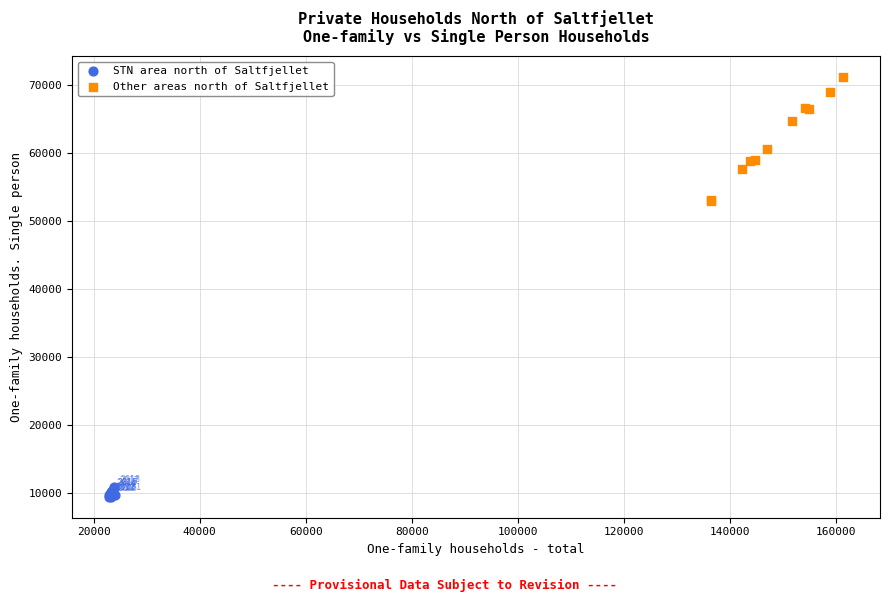

Which series has the widest spread of Y values?

Other areas north of Saltfjellet